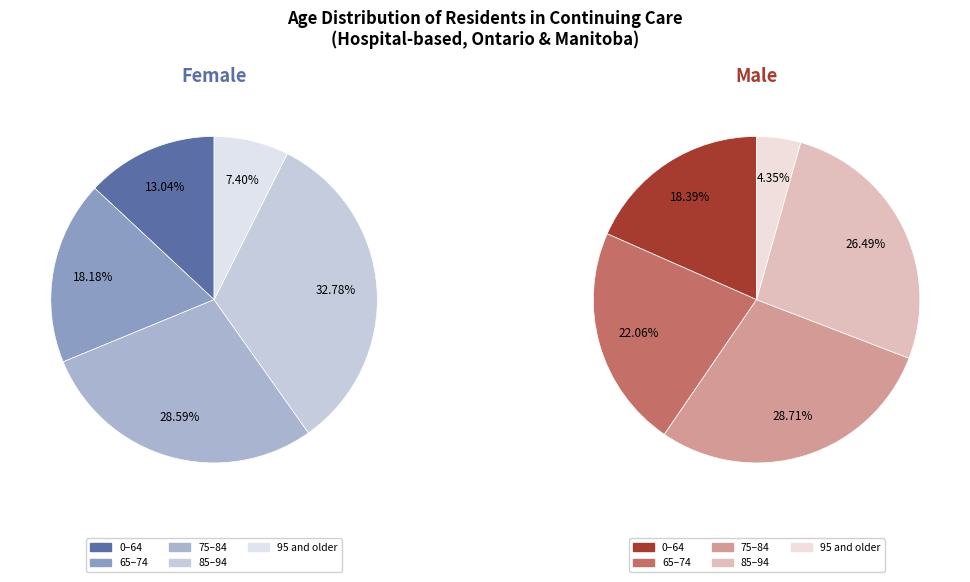

Combined, do 75–84 and 65–74 account for over 50%?

No